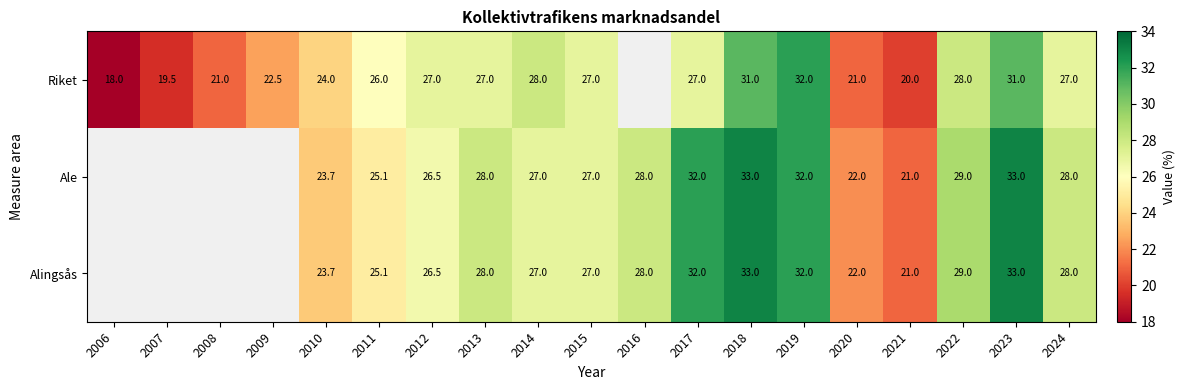

What is the difference between the highest and lowest values at 2022?

1.0